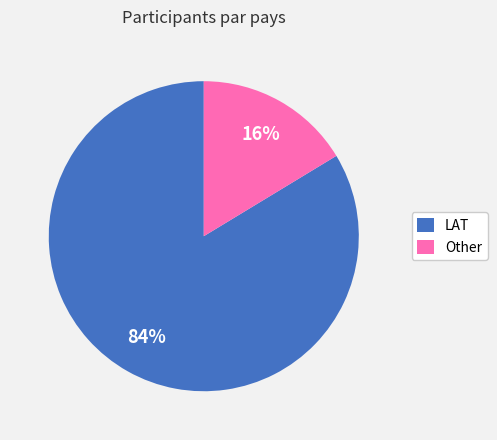

How many slices are in this pie chart?

2